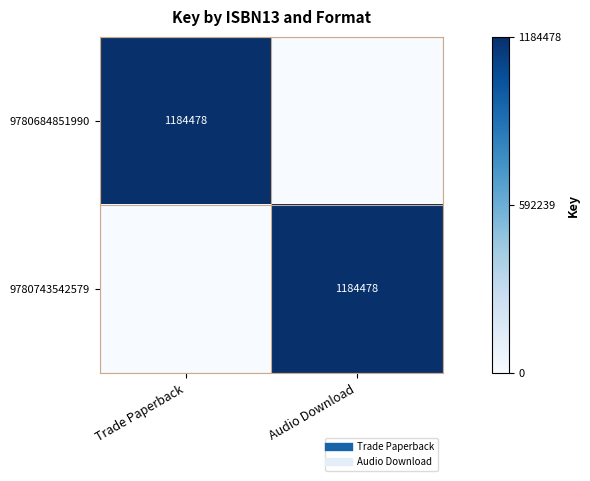

Between Trade Paperback and Audio Download, which is larger?

Trade Paperback